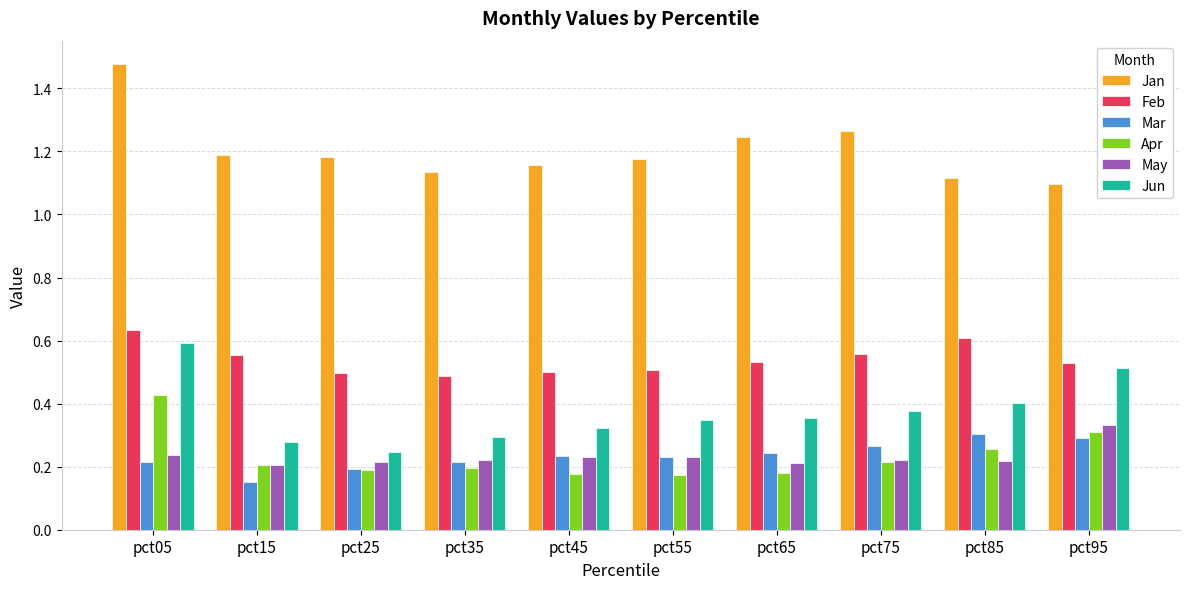

How many bars are there in total?

60